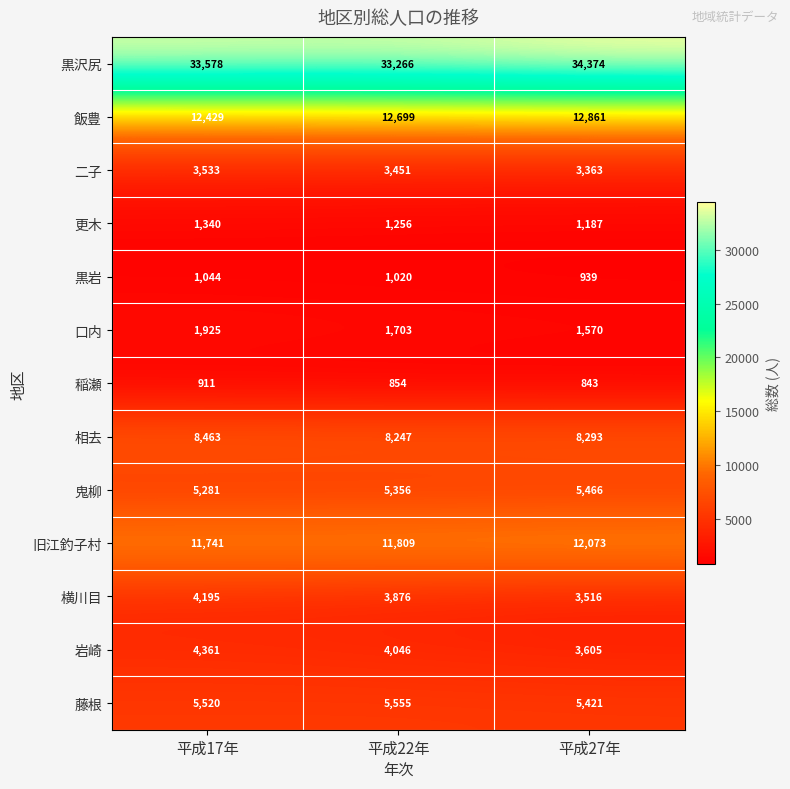

At which category is the sum across all series the highest?

平成17年